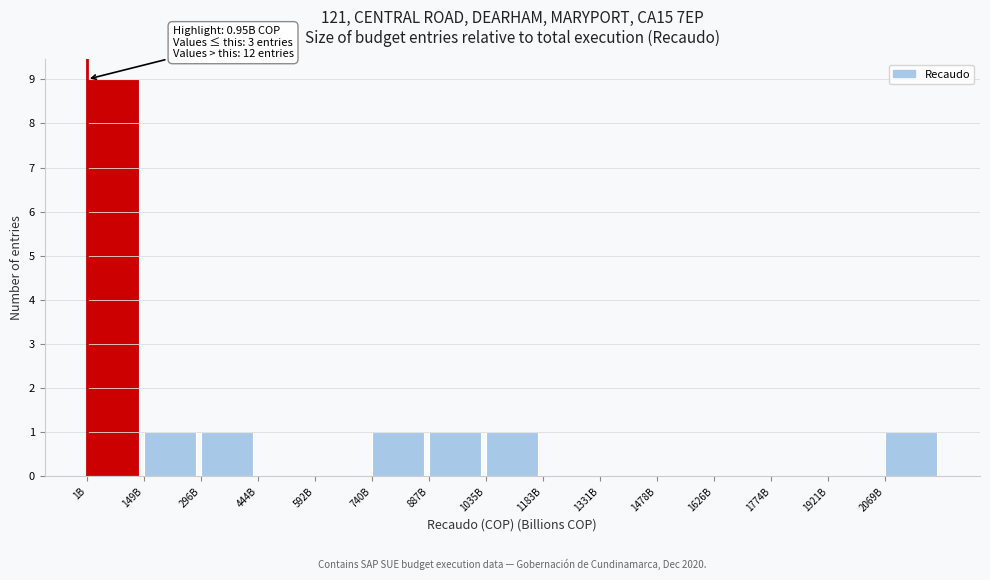

Reading right to left, transcribe all the data shown in this chart.

2069B=1	1921B=0	1774B=0	1626B=0	1478B=0	1331B=0	1183B=0	1035B=1	887B=1	740B=1	592B=0	444B=0	296B=1	149B=1	1B=9